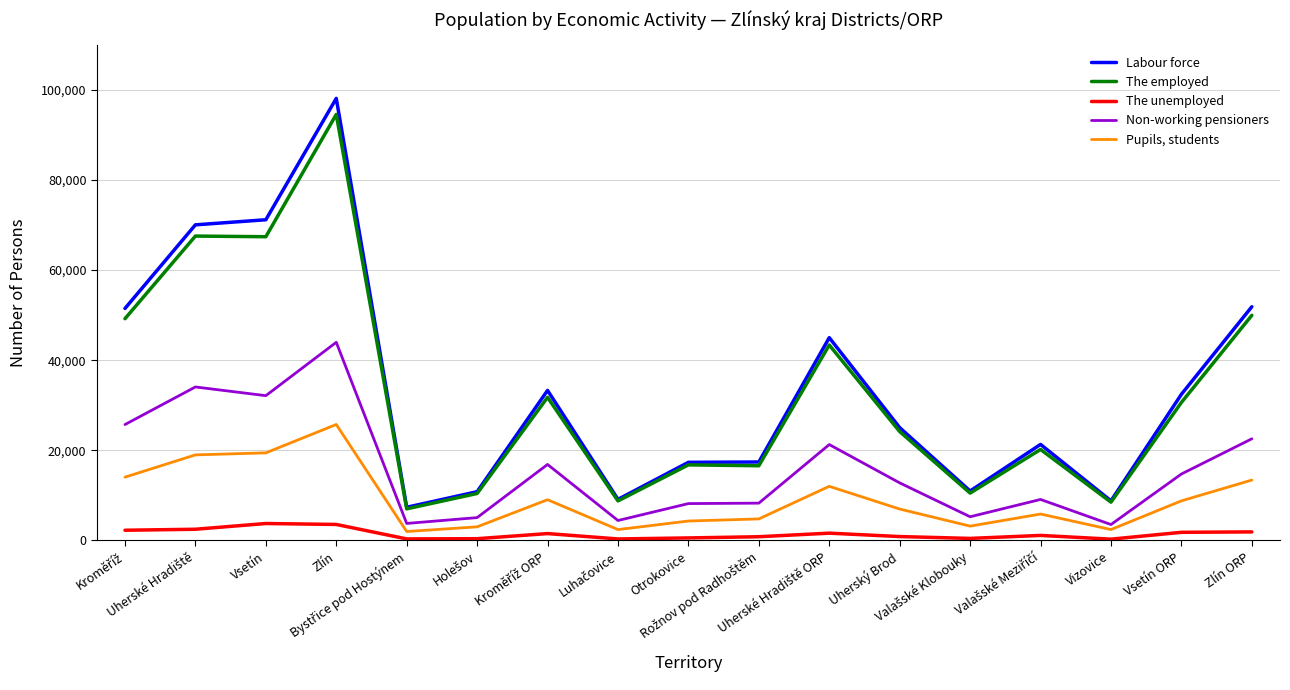

What is the difference between the maximum and minimum values in the Pupils, students series?

23760